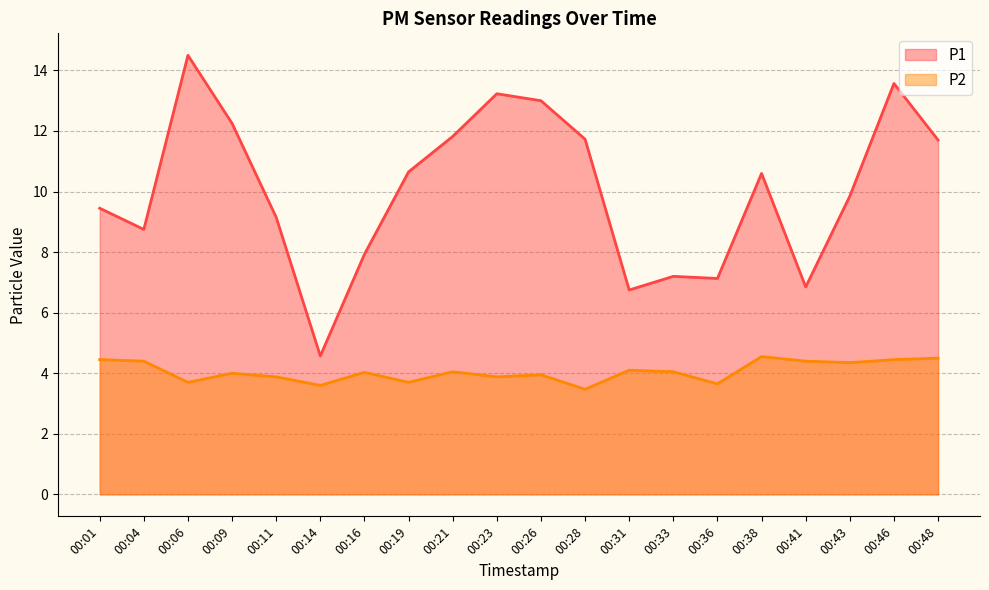

True or false: P1 and P2 cross at least once.

False